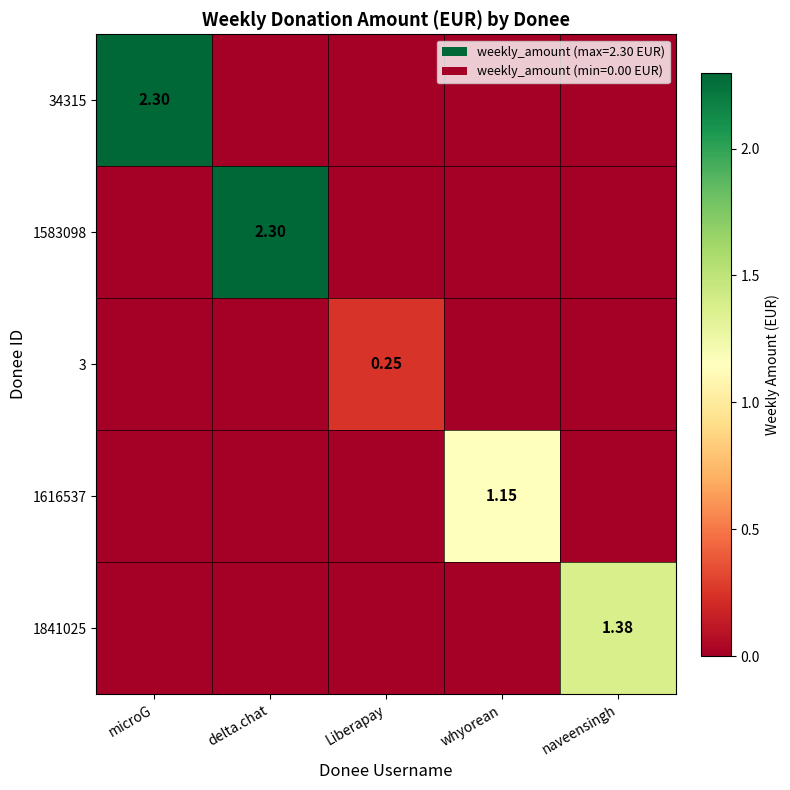

Which series has the widest spread of values?

34315